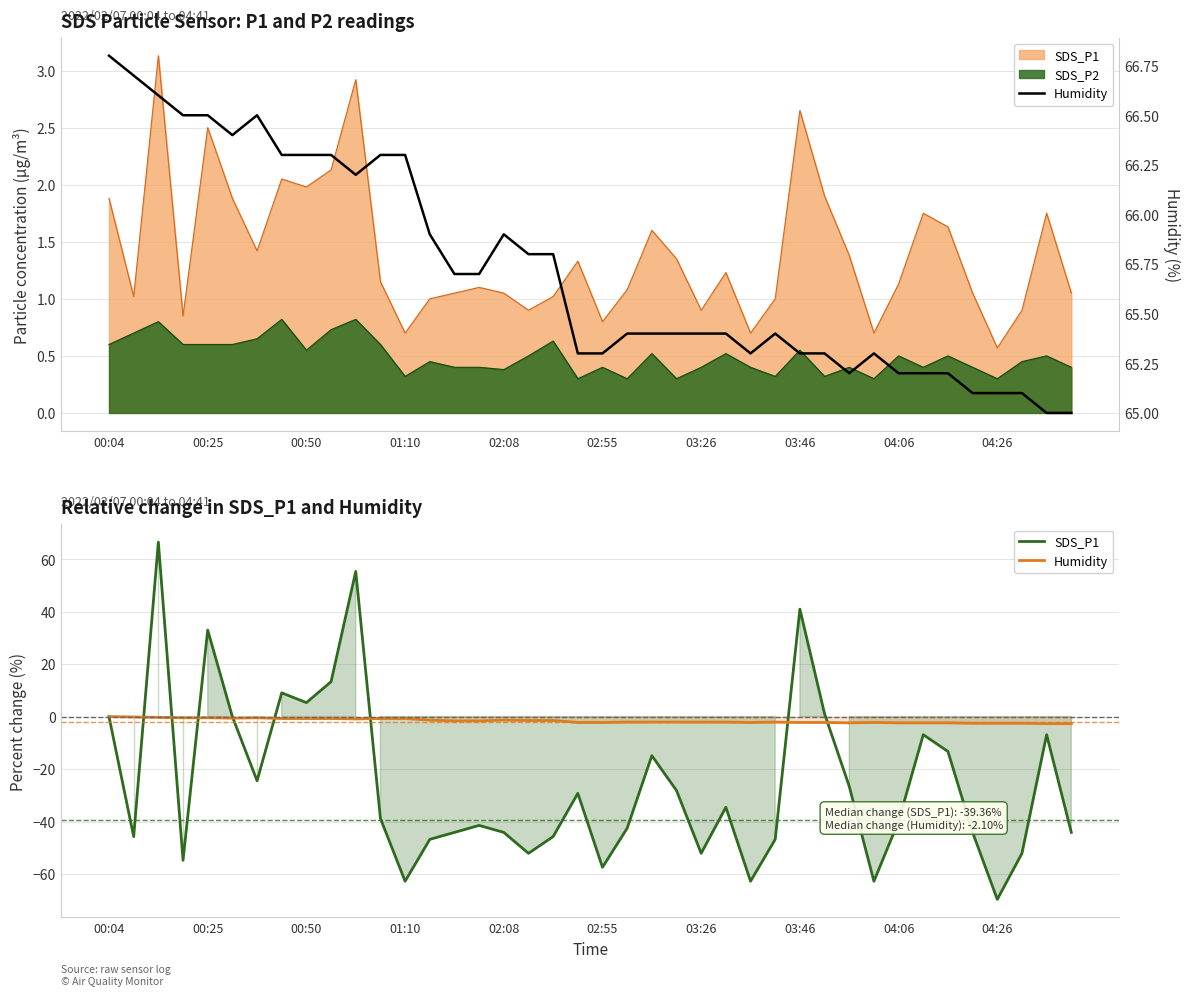

How many interior local valleys does the Humidity series have?

4